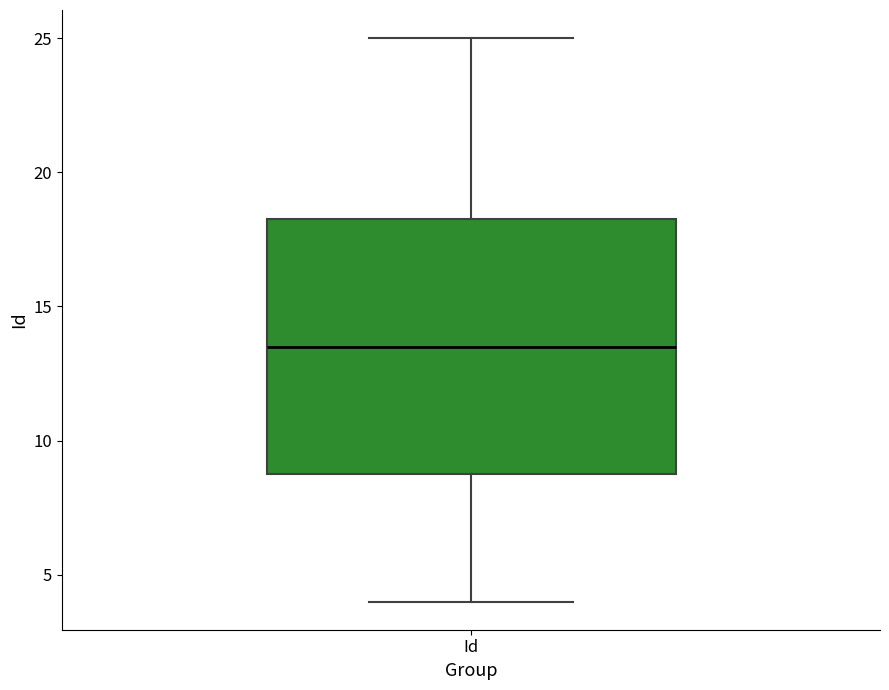

Where is the lower edge of the box for Id on the y-axis? The values are not printed on the chart, so give them approximately, as read against the axis.

9.0